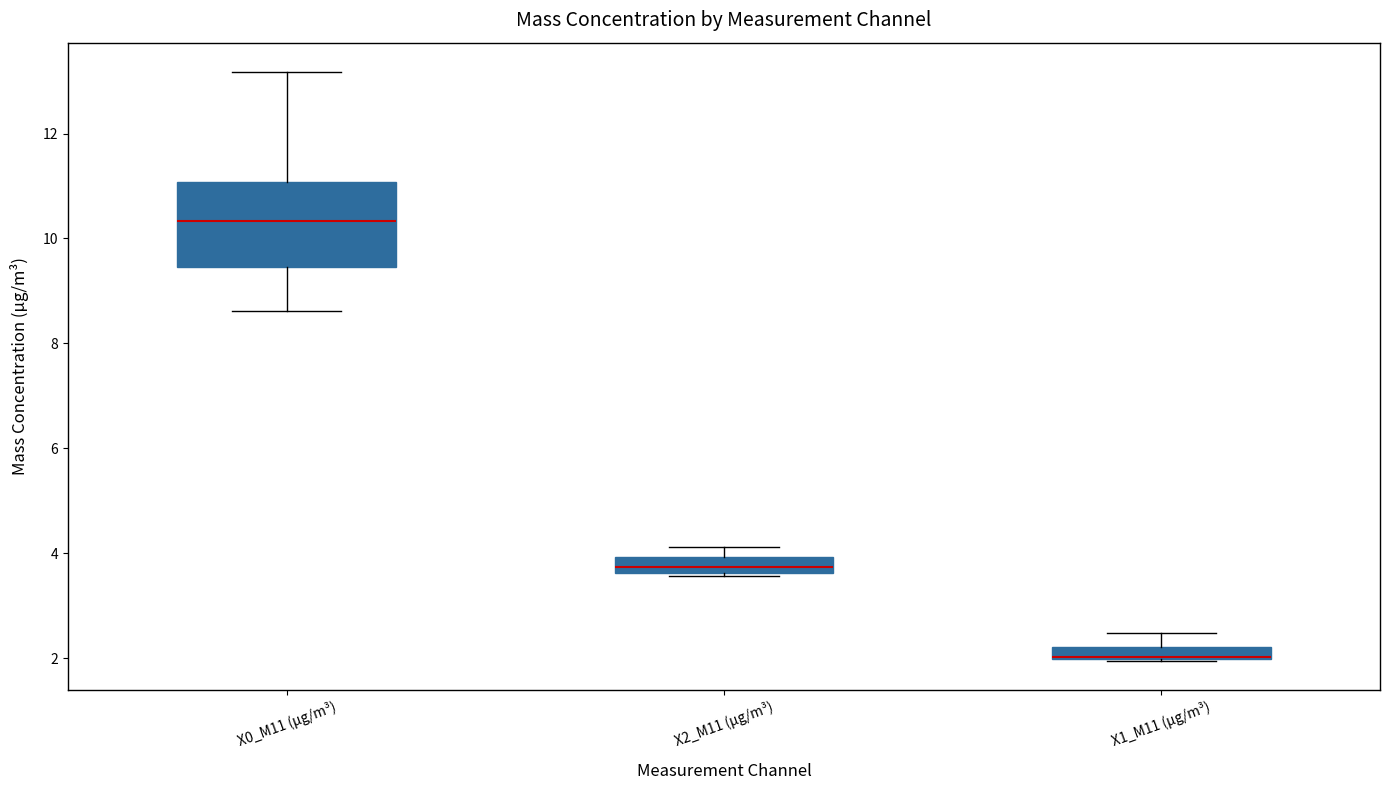

Comparing the boxes themselves (not the whiskers), which one is the tallest?

X0_M11 (μg/m³)